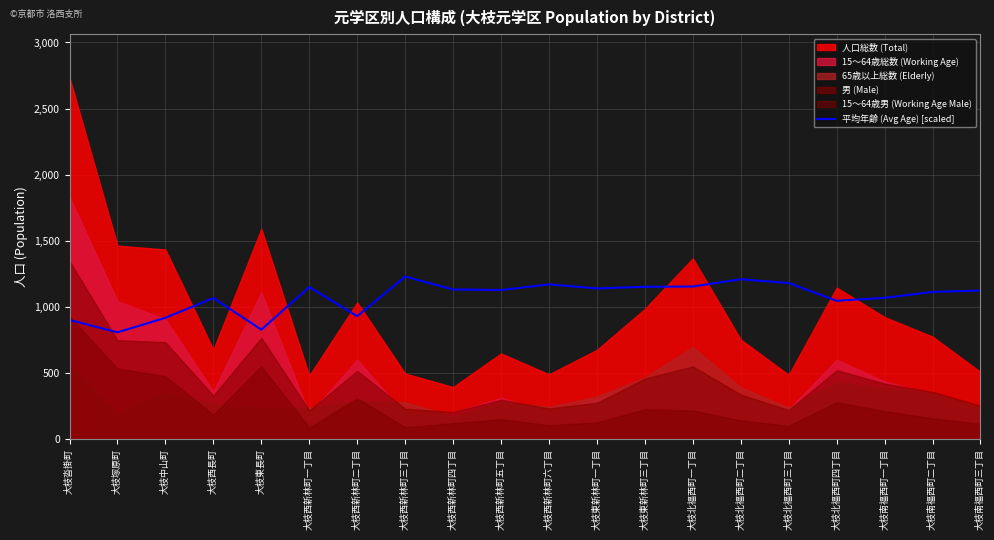

What is the maximum value for 平均年齢 (Avg Age) [scaled]?

1230.3